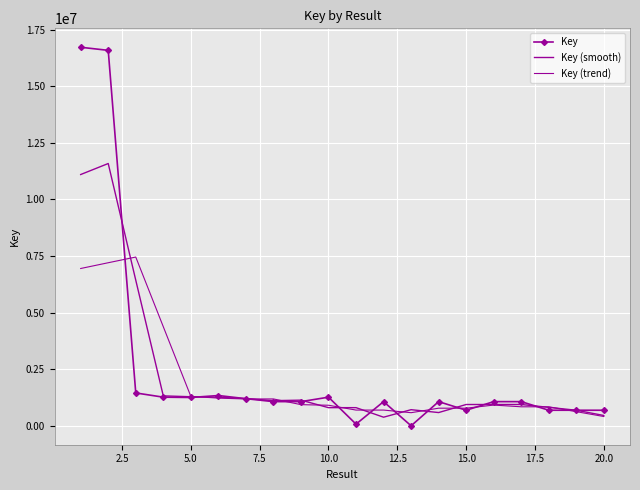

Is this an area chart (filled region under the line)?

No